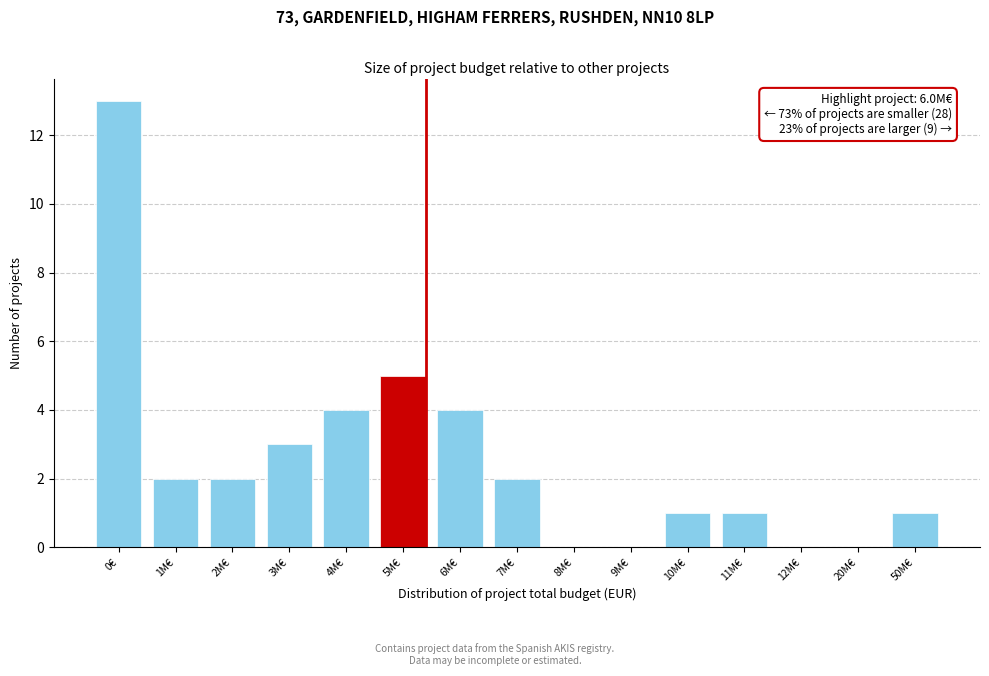

Reading left to right, list all the values displayed in this chart.

0€=13	1M€=2	2M€=2	3M€=3	4M€=4	5M€=5	6M€=4	7M€=2	8M€=0	9M€=0	10M€=1	11M€=1	12M€=0	20M€=0	50M€=1